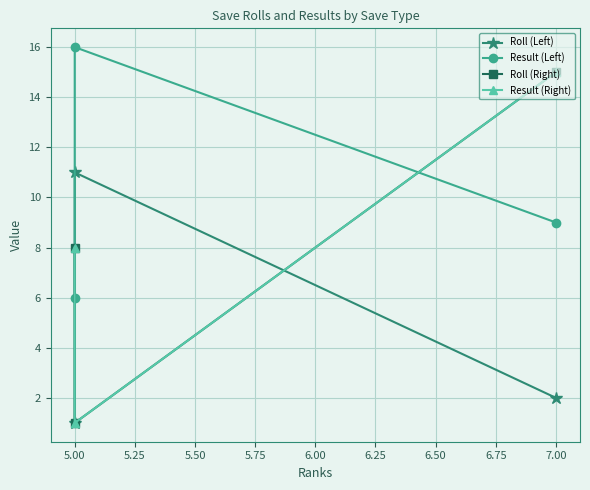

Which series changed the most between 7.00 and 5.00?

Roll (Right)